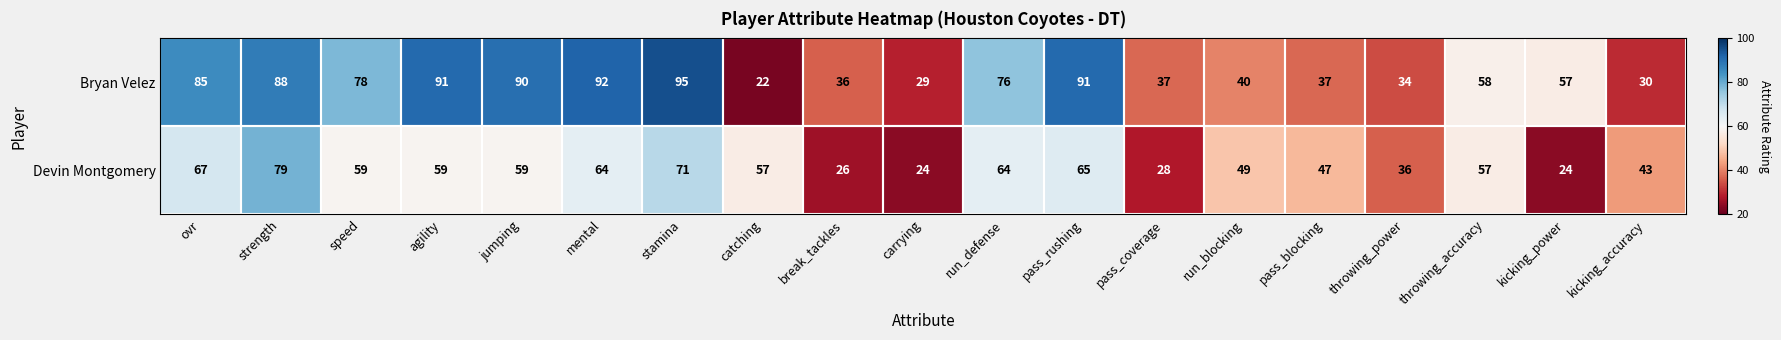

What is the spread (max minus min) of values at run_defense?

12